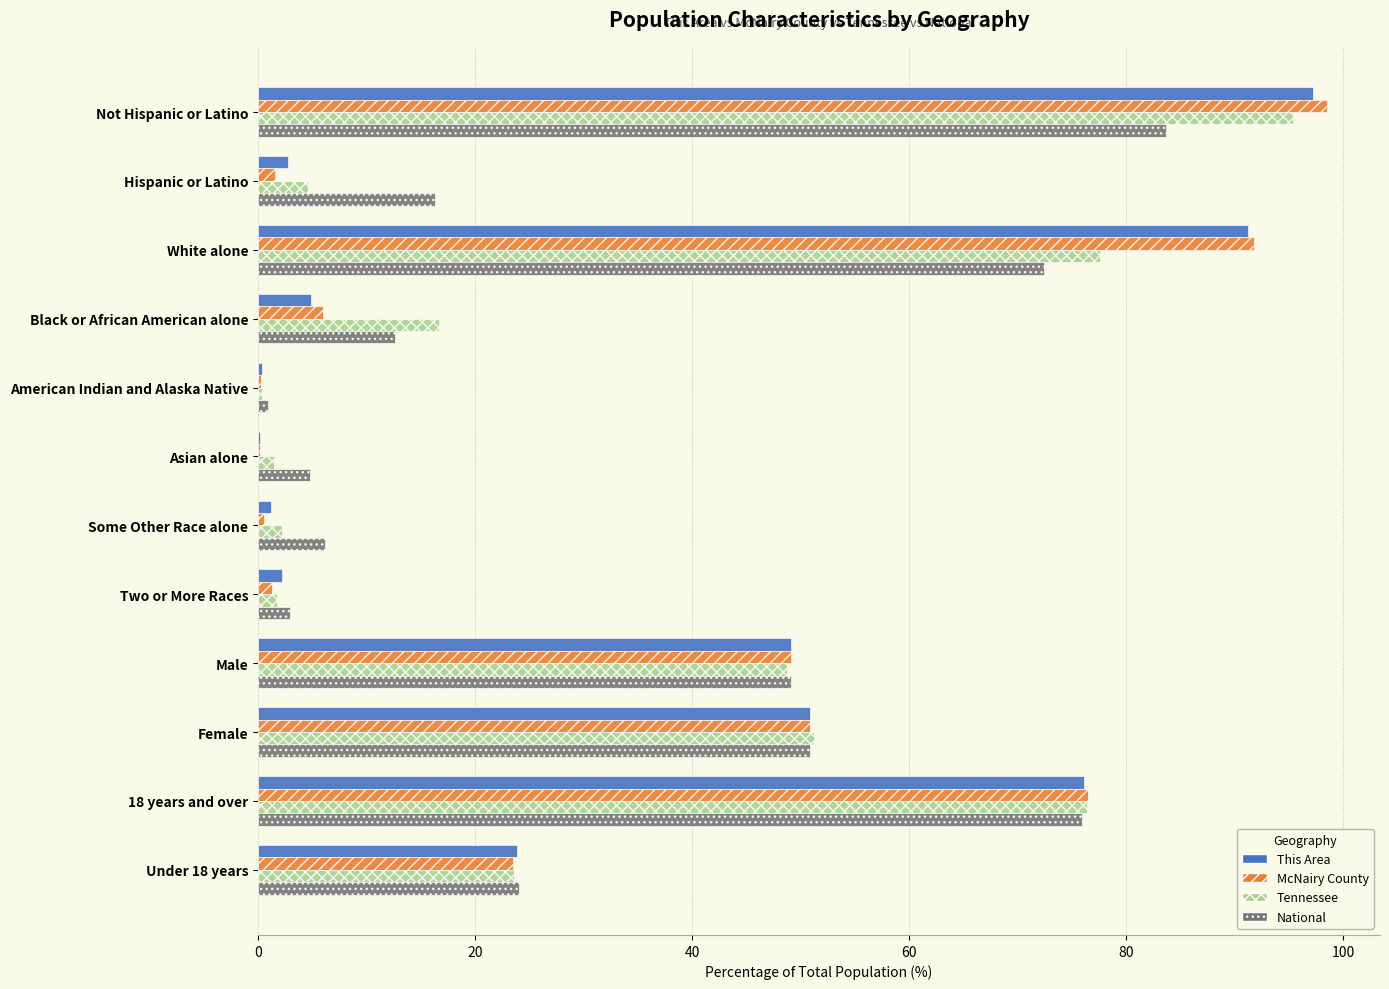

Read the McNairy County value at Female.

50.9